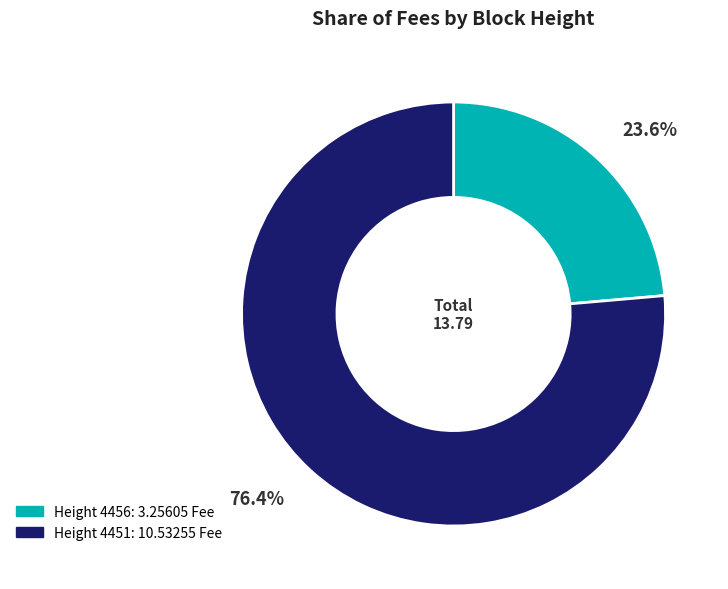

Count the number of slices in the pie.

2